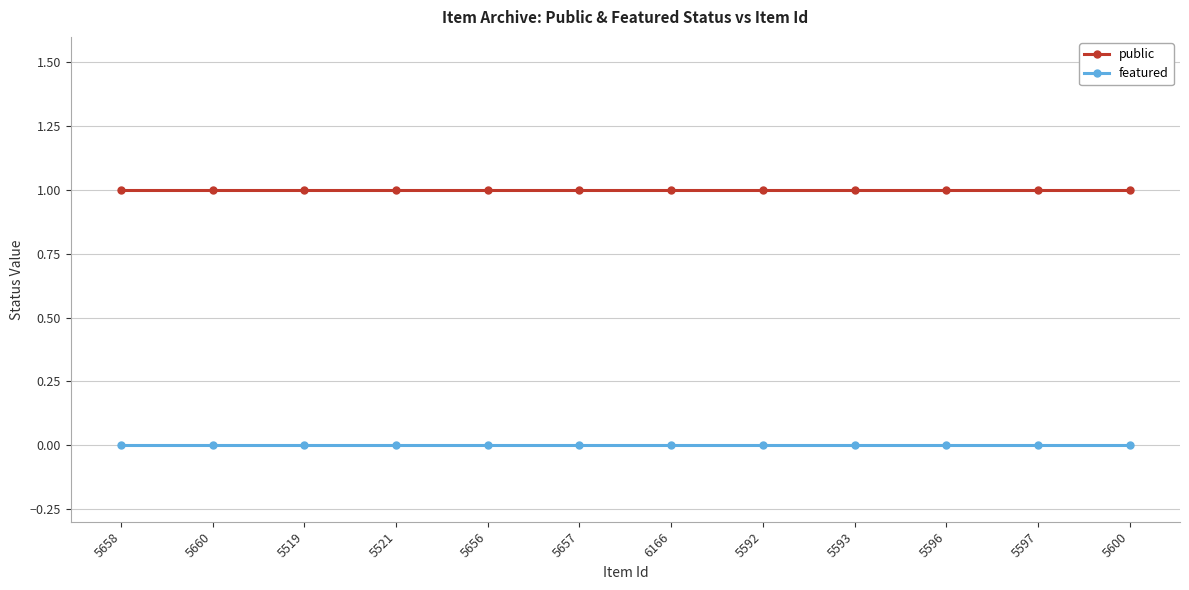

The public series shows 1 at 5596. True or false?

True